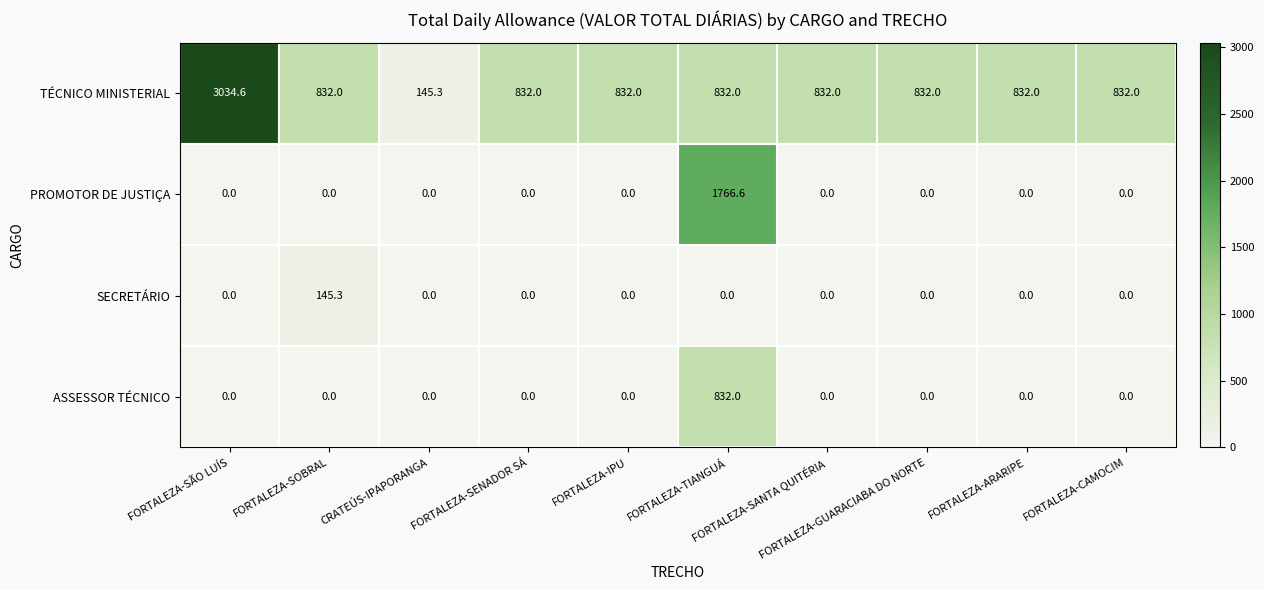

Count the number of data series in this chart.

4